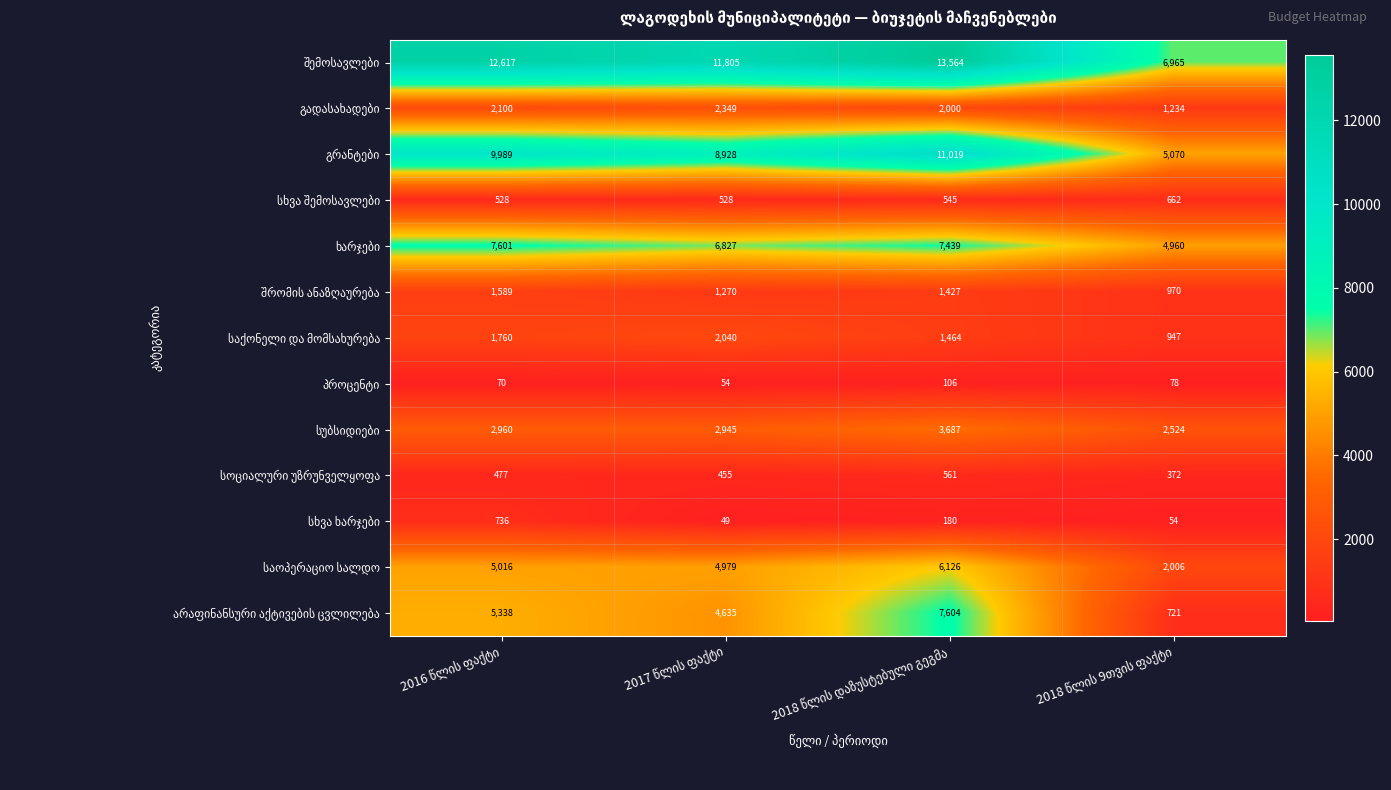

What is the smallest value displayed?

49